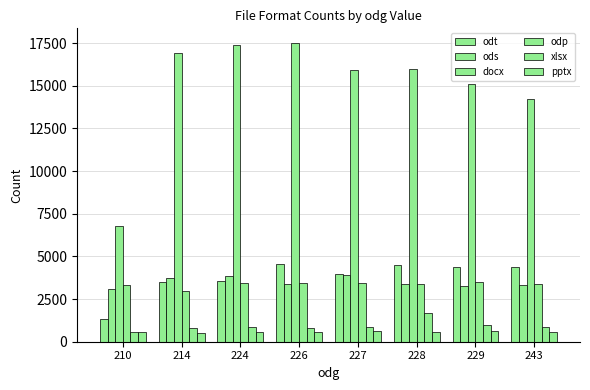

List the labels in order of odp value, smallest first.

214, 210, 228, 243, 224, 226, 227, 229